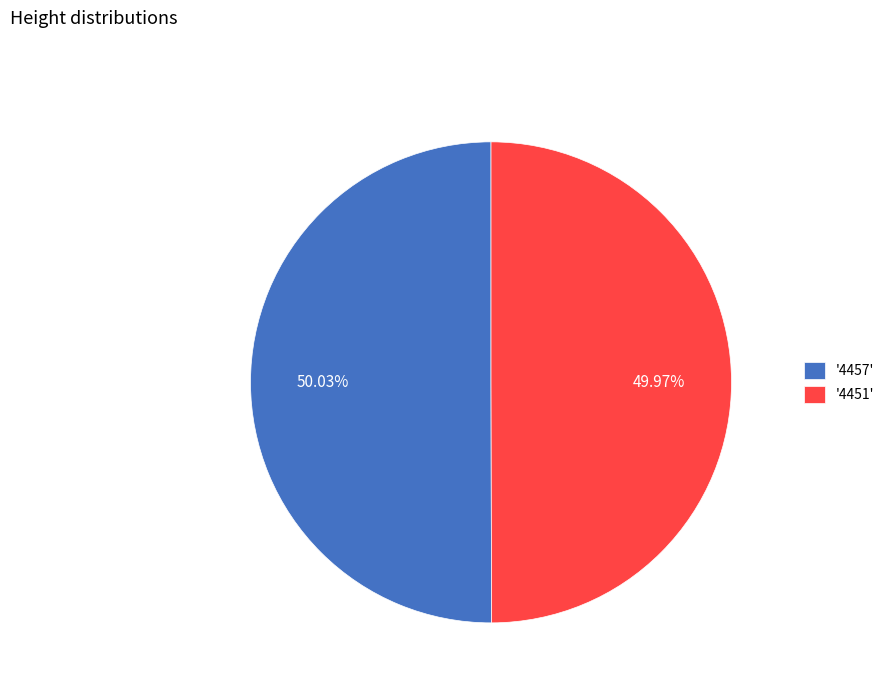

Does any single category account for the majority?

Yes